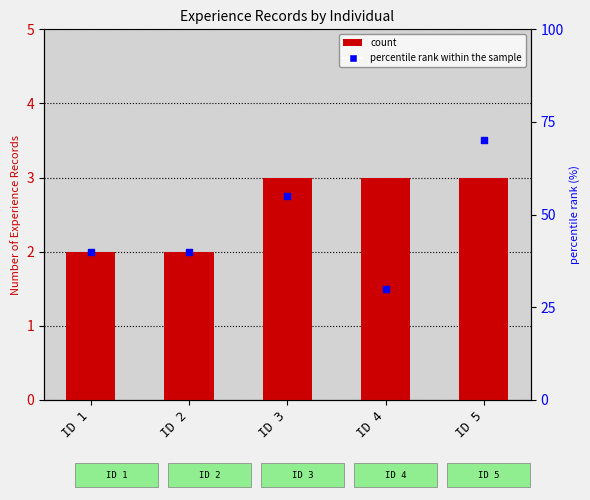

At which category is the sum across all series the highest?

ID 5